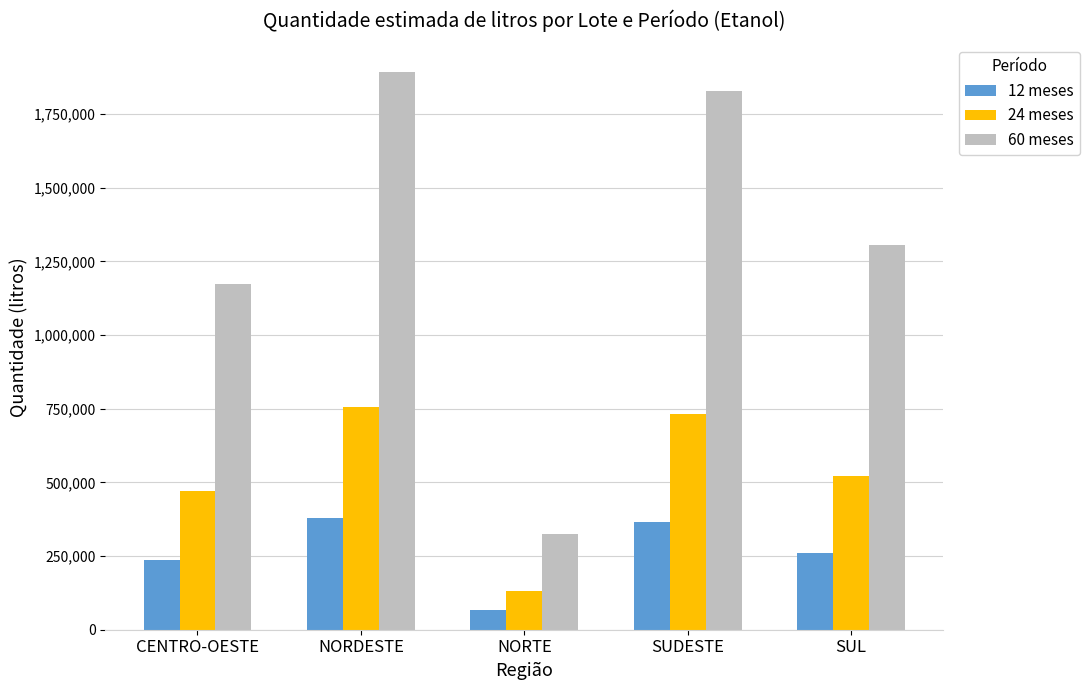

Which series changed the most between NORDESTE and SUL?

60 meses